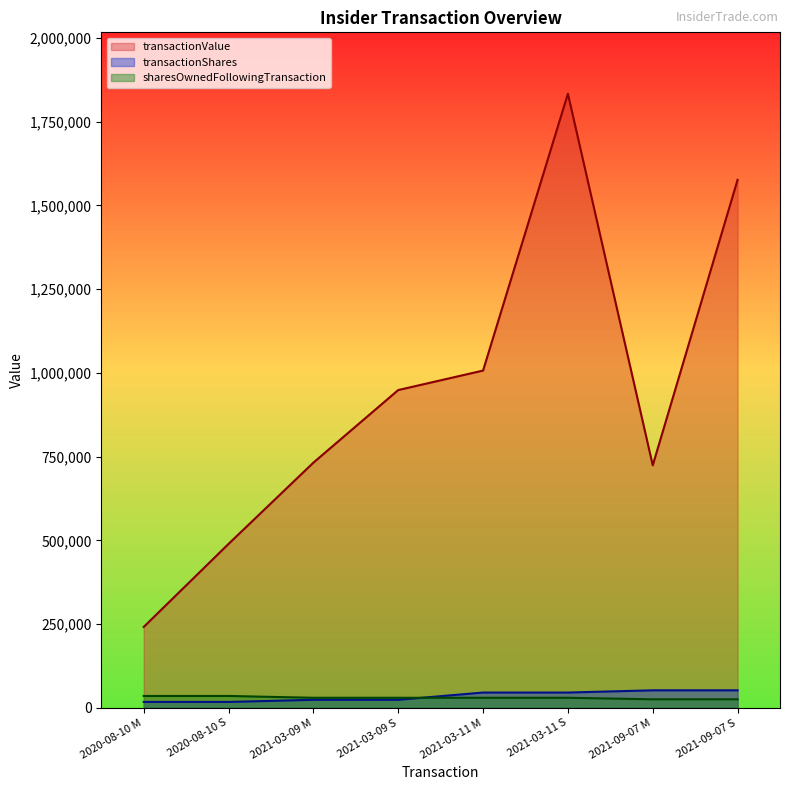

Where does the transactionShares series first go above 45412?

2021-09-07 M